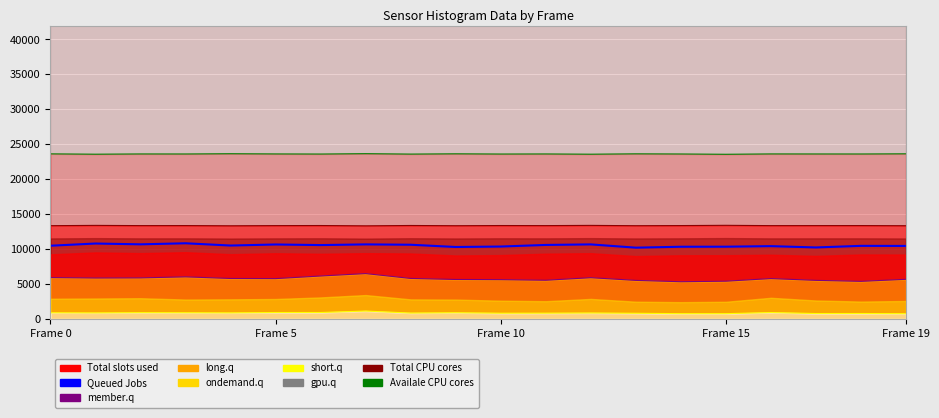

What is the difference between the Queued Jobs values at 16 and Frame 10?

258.4